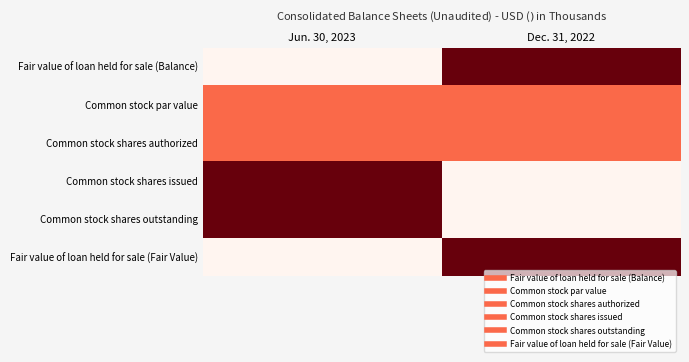

Count the number of data series in this chart.

6